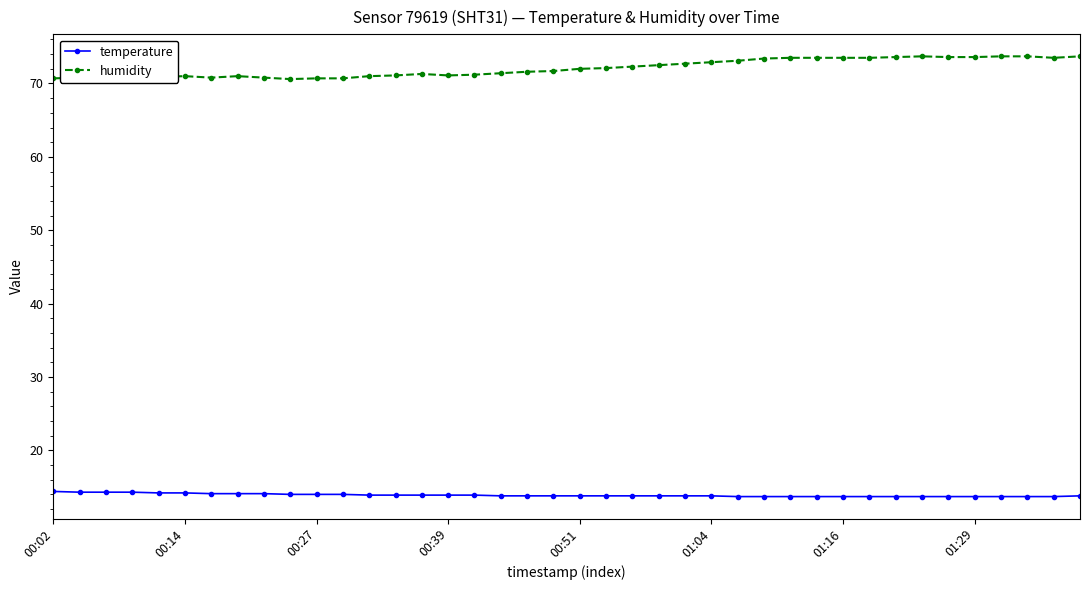

Count the number of categories in the chart.

40